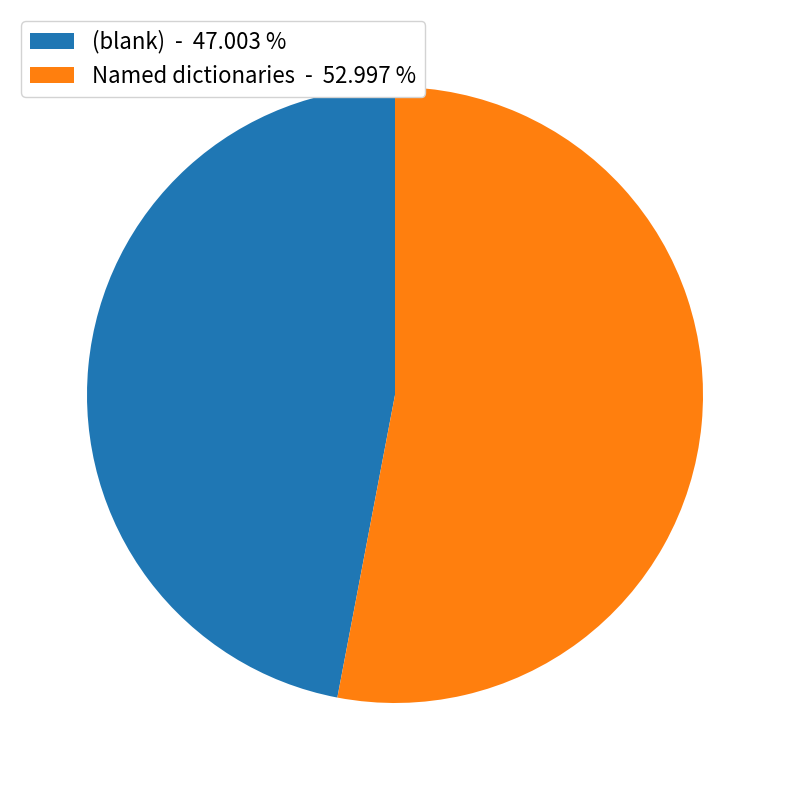

Is there a majority slice in this chart?

Yes